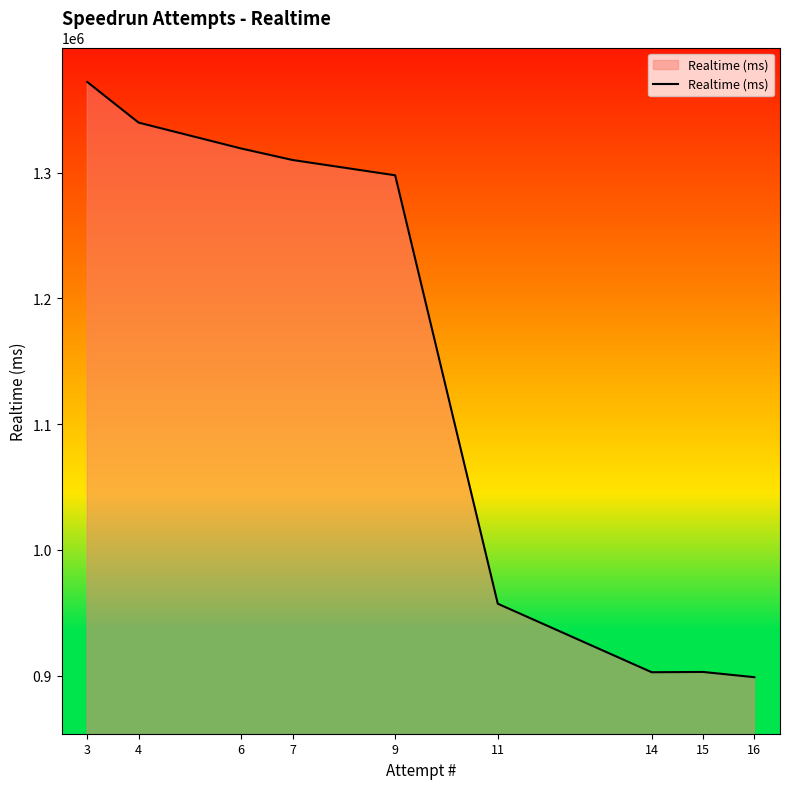

What is the maximum value shown in the chart?

1371978